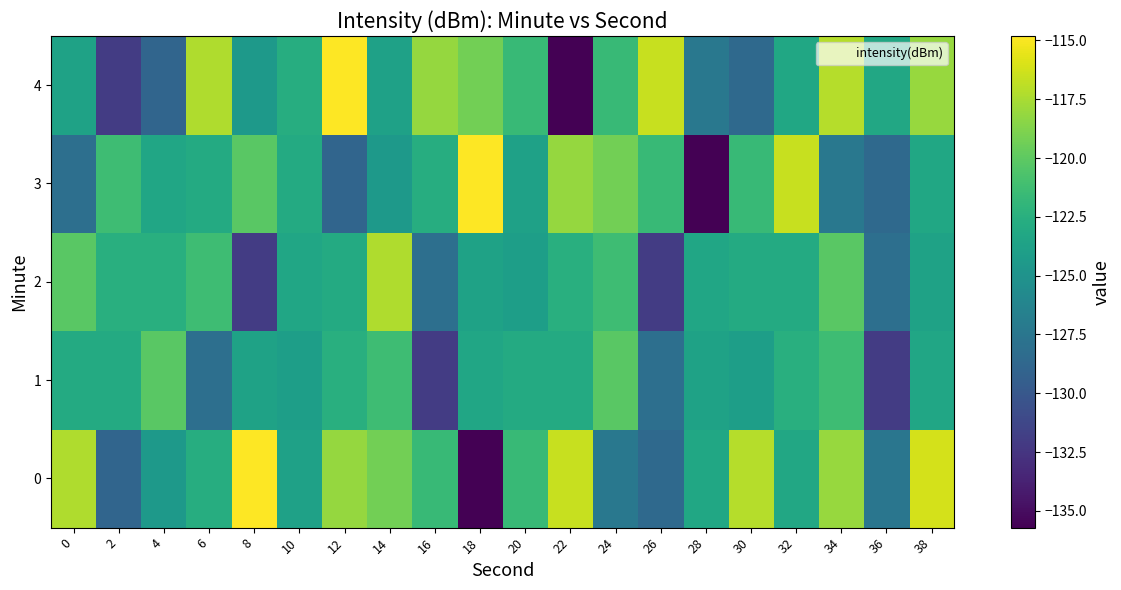

Which label corresponds to the smallest value in the chart?

18